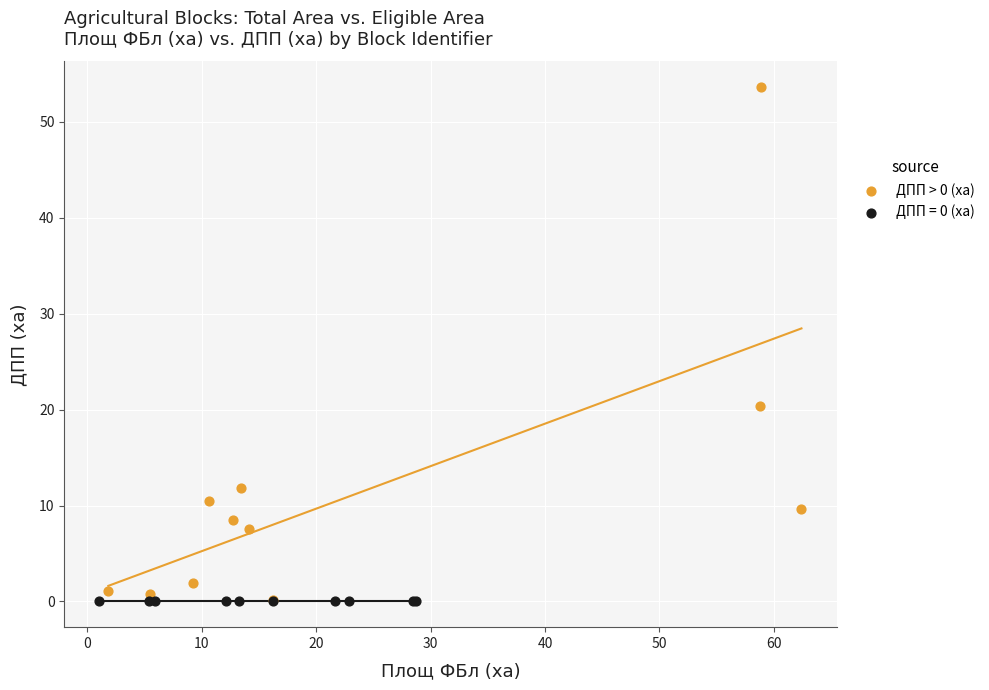

Which series reaches the maximum Y coordinate?

ДПП > 0 (ха)